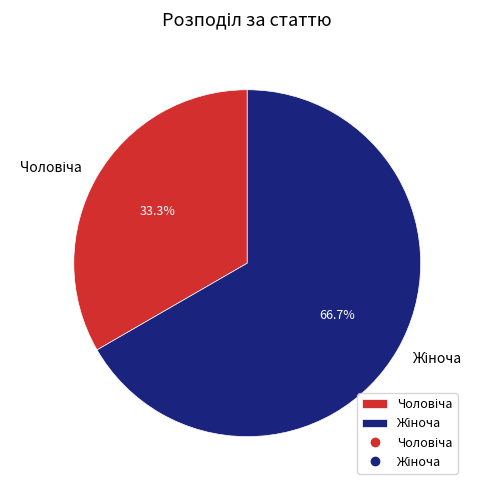

Is there a majority slice in this chart?

Yes